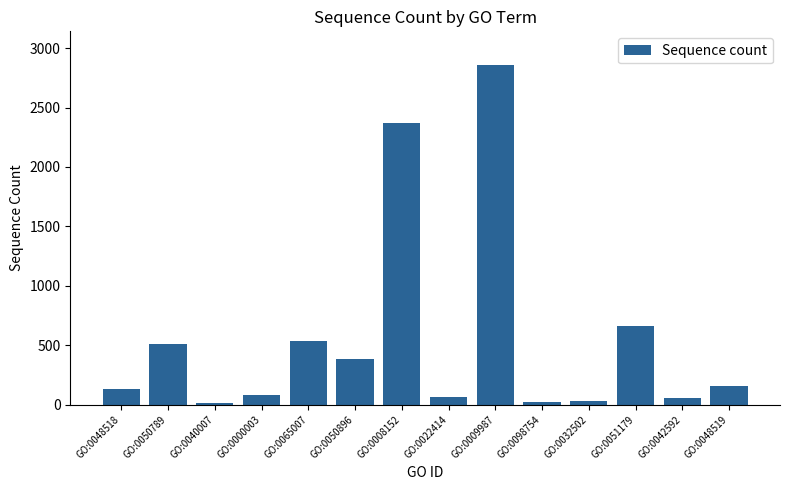

Is it true that the value at GO:0050789 is 744?

False